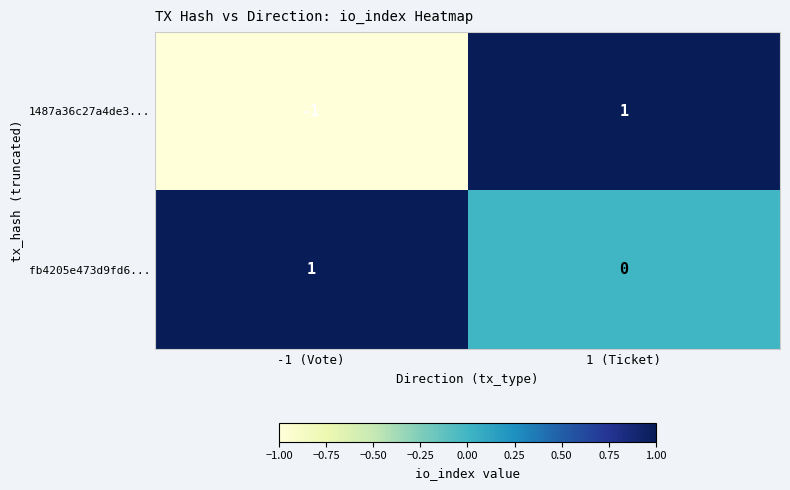

How many values in the 1487a36c27a4de3... series are below 1?

1